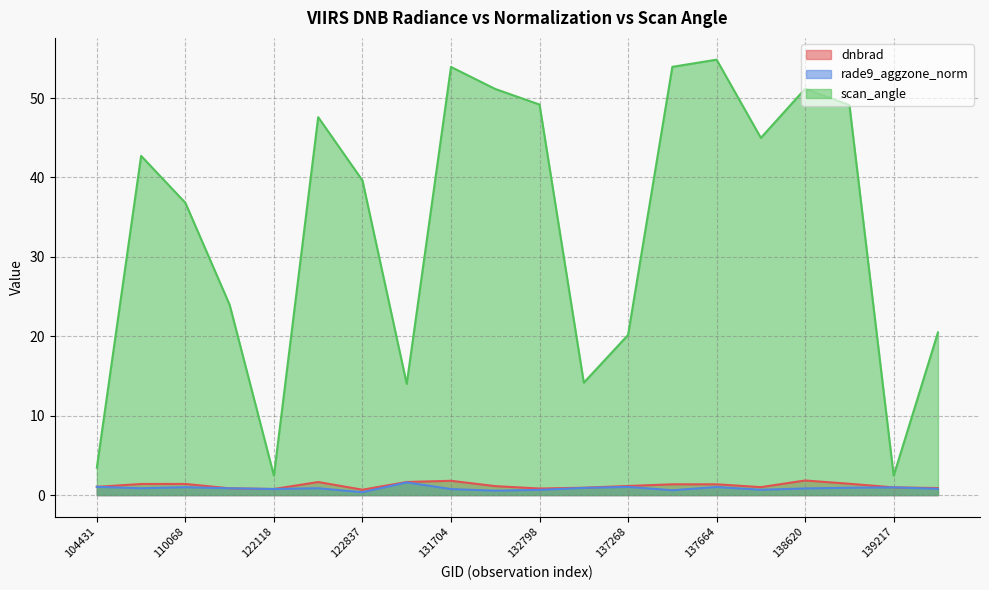

In rade9_aggzone_norm, how many points are higher than both neighbors (excluding endpoints)?

6